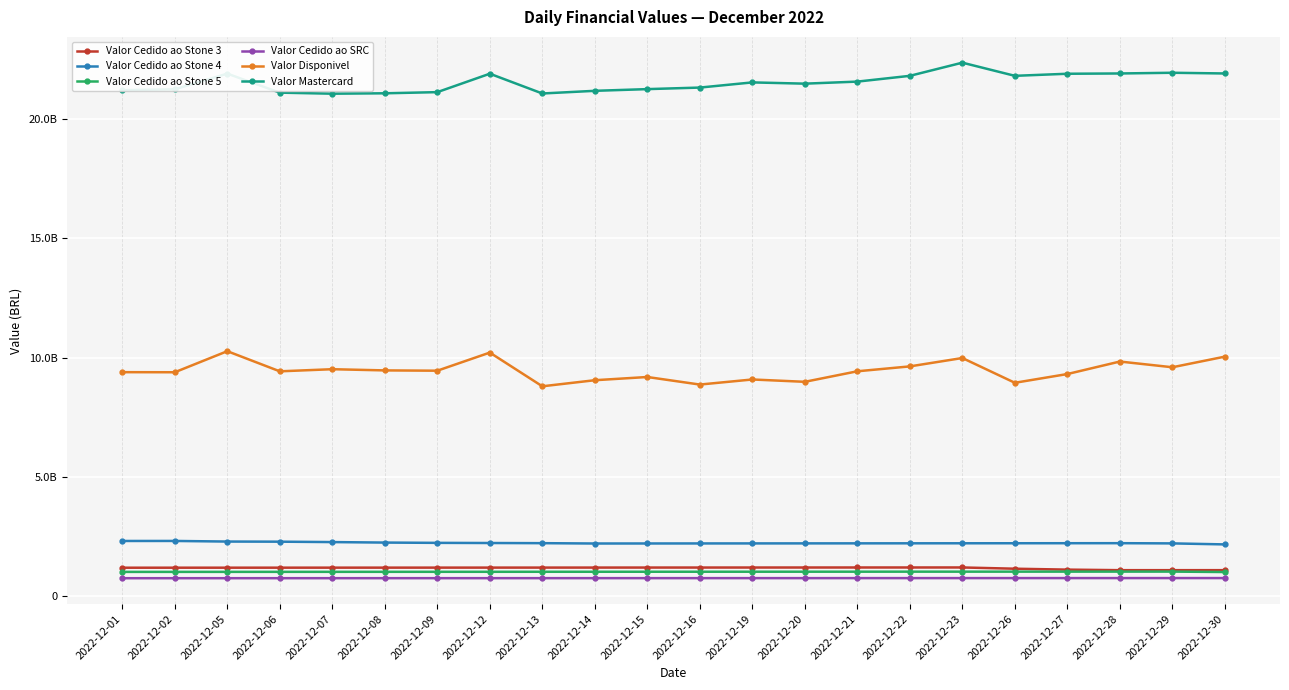

Which series has the largest total across all categories?

Valor Mastercard